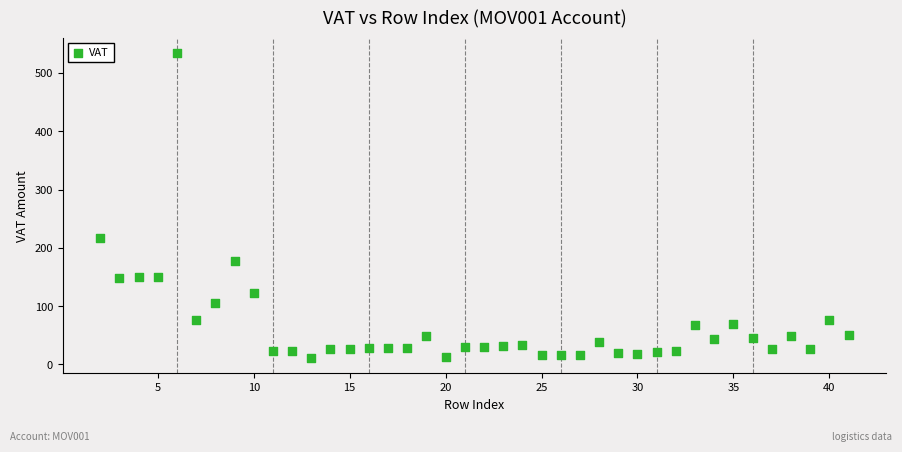

What is the range of X values (max minus min)?

39.0